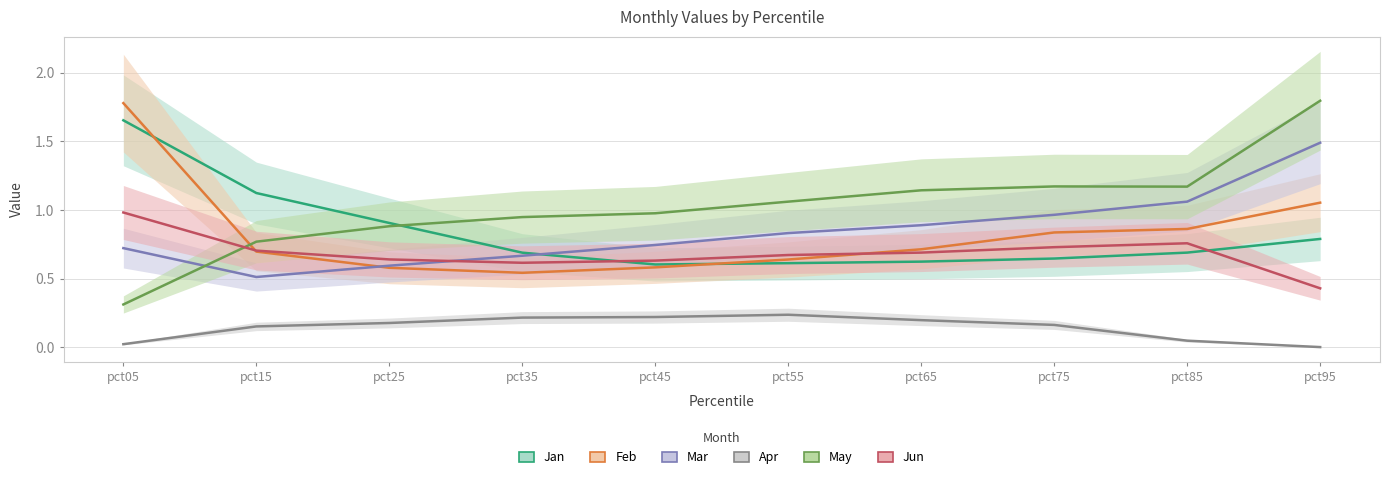

Which series changed the most between pct65 and pct95?

May